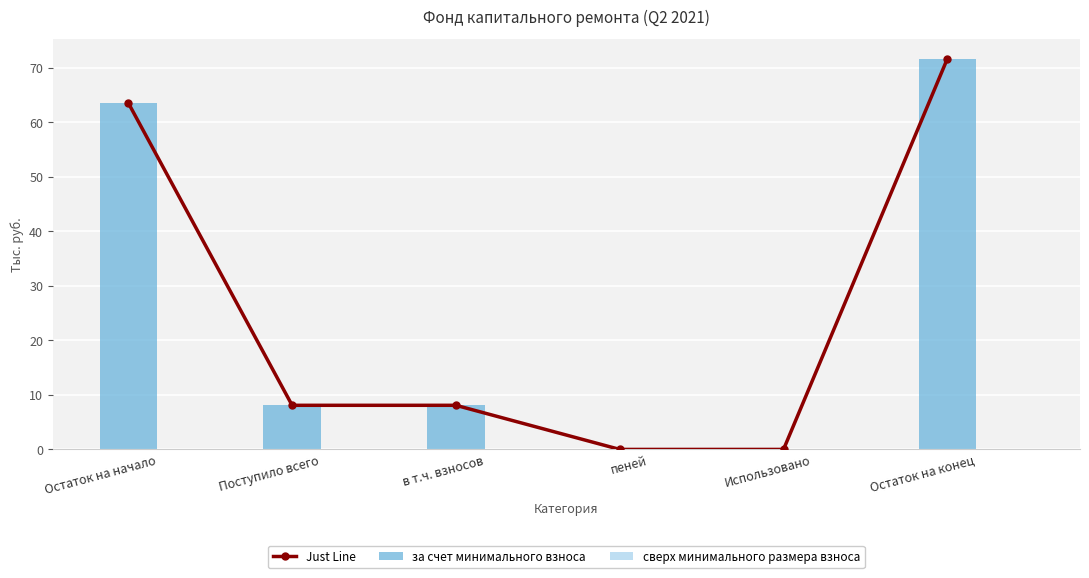

What is the label of the 5th bar from the right?

Поступило всего